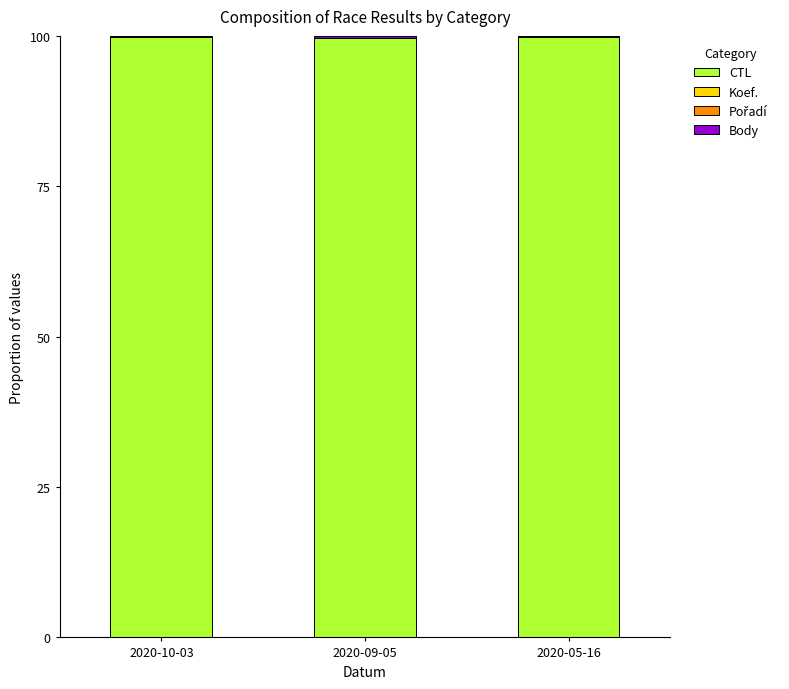

Is it true that CTL equals 37.2 at 2020-09-05?

False